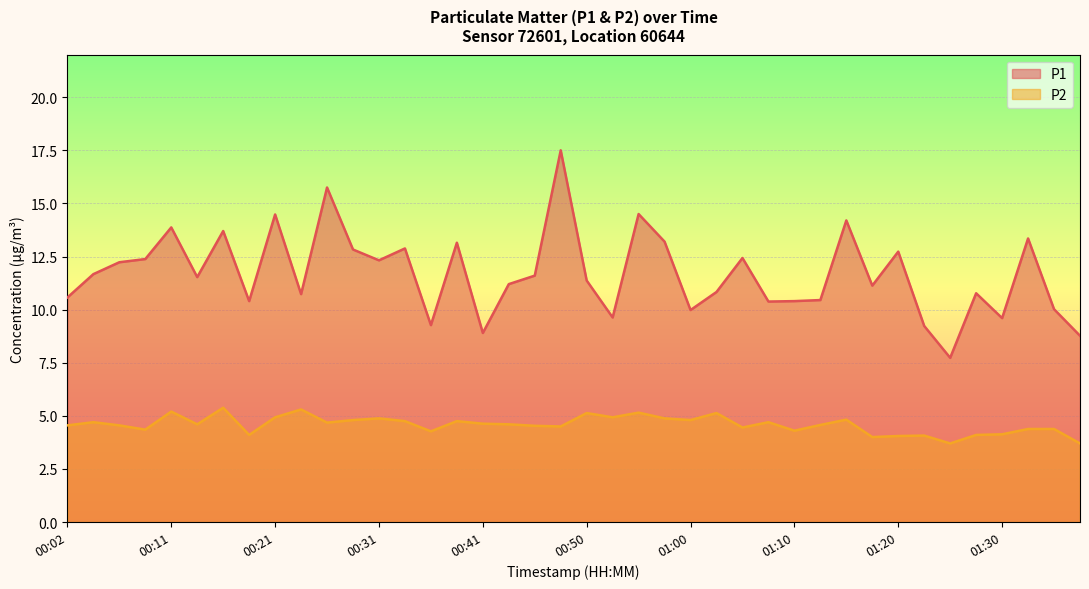

How many interior local valleys does the P1 series have?

12